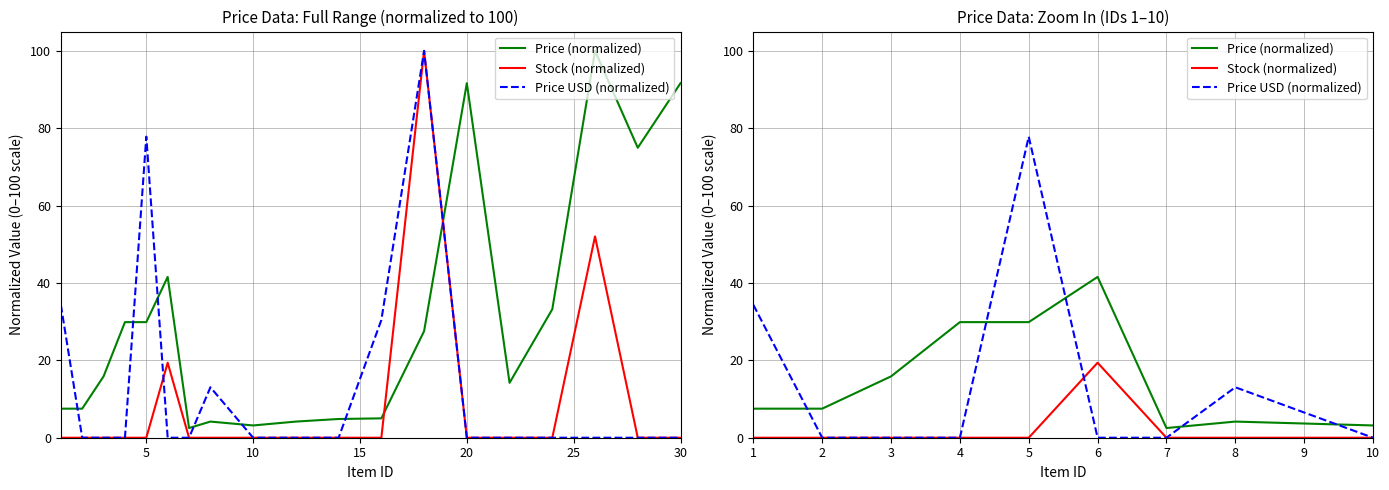

Does the chart have visible grid lines?

Yes